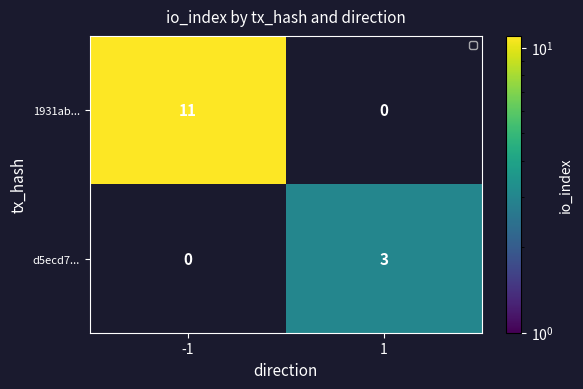

The d5ecd7... series shows 4.0 at 1. True or false?

False